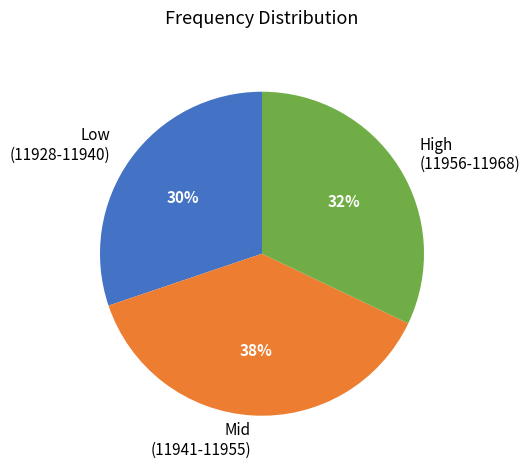

Combined, do Mid (11941-11955) and Low (11928-11940) account for over 50%?

Yes